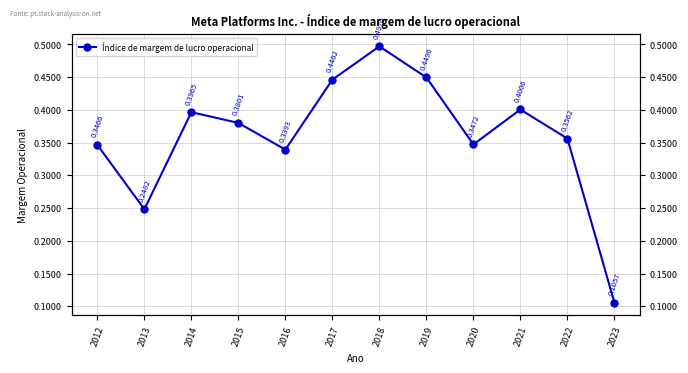

At which label is the value closest to 0?

2023